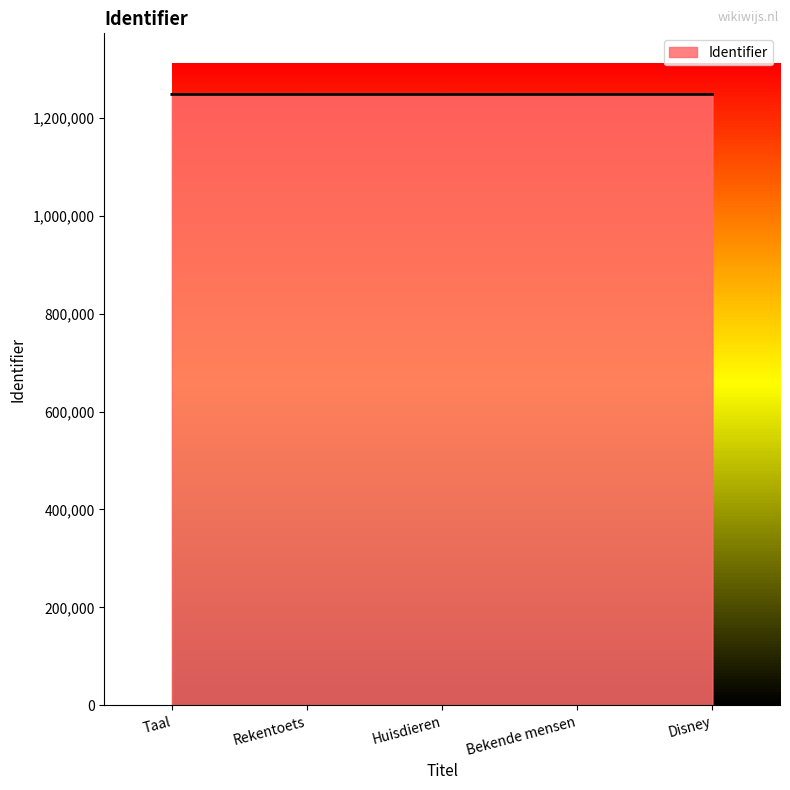

The value at Disney is 1654685. True or false?

False